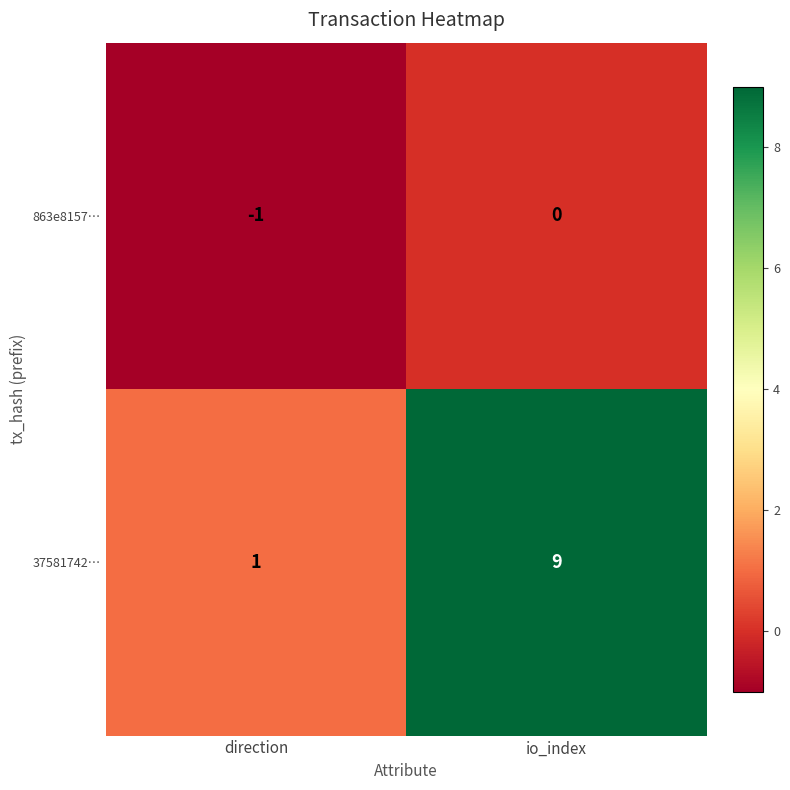

The value of 37581742… at io_index is 2. True or false?

False